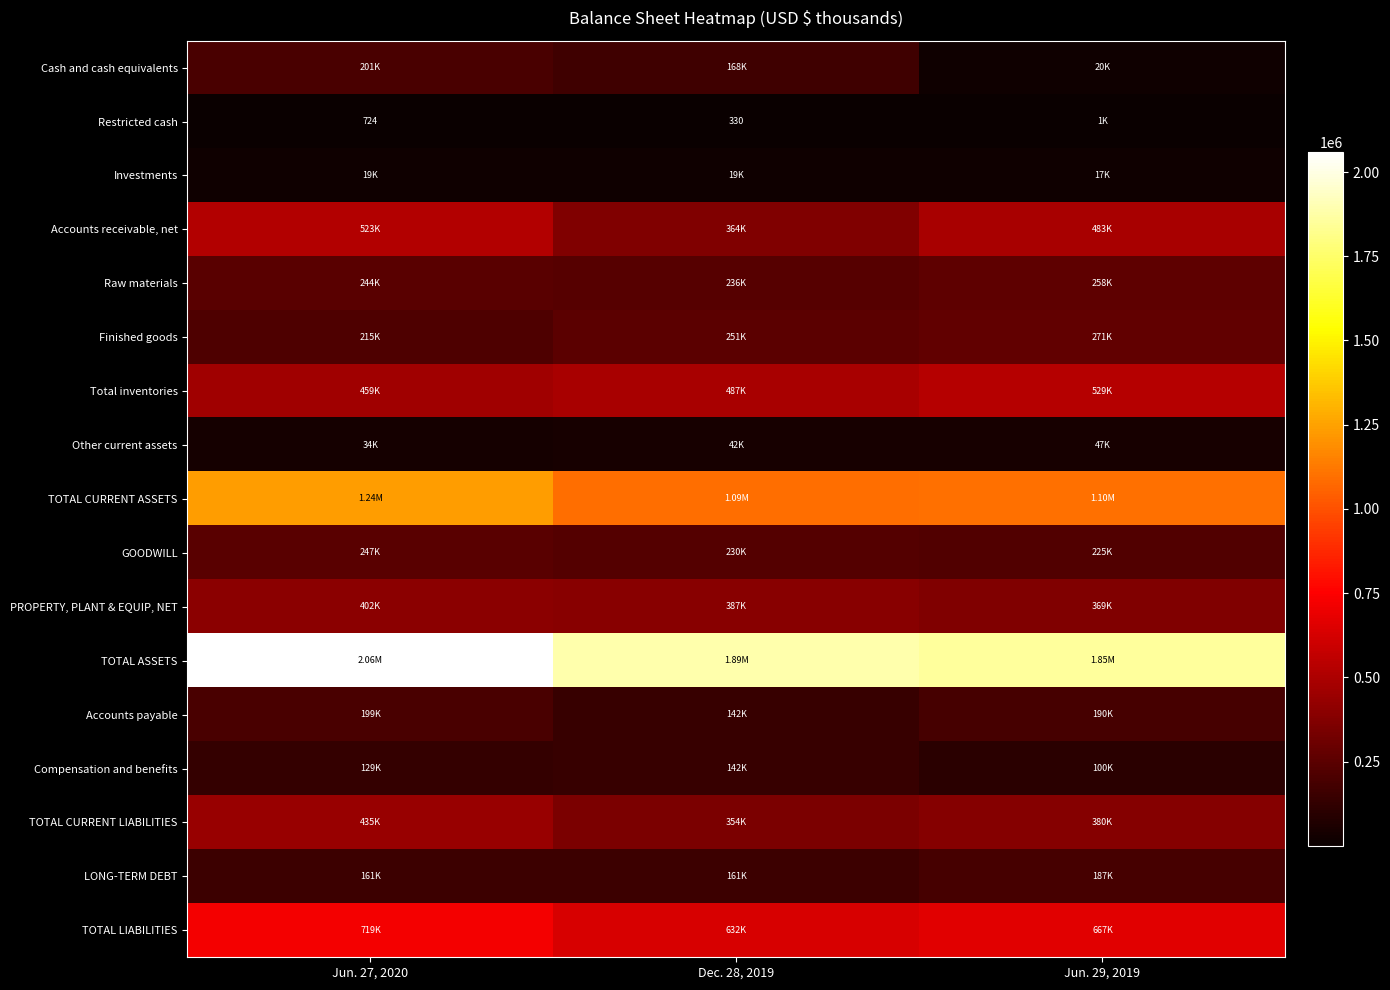

At which category is the sum across all series the highest?

Jun. 27, 2020